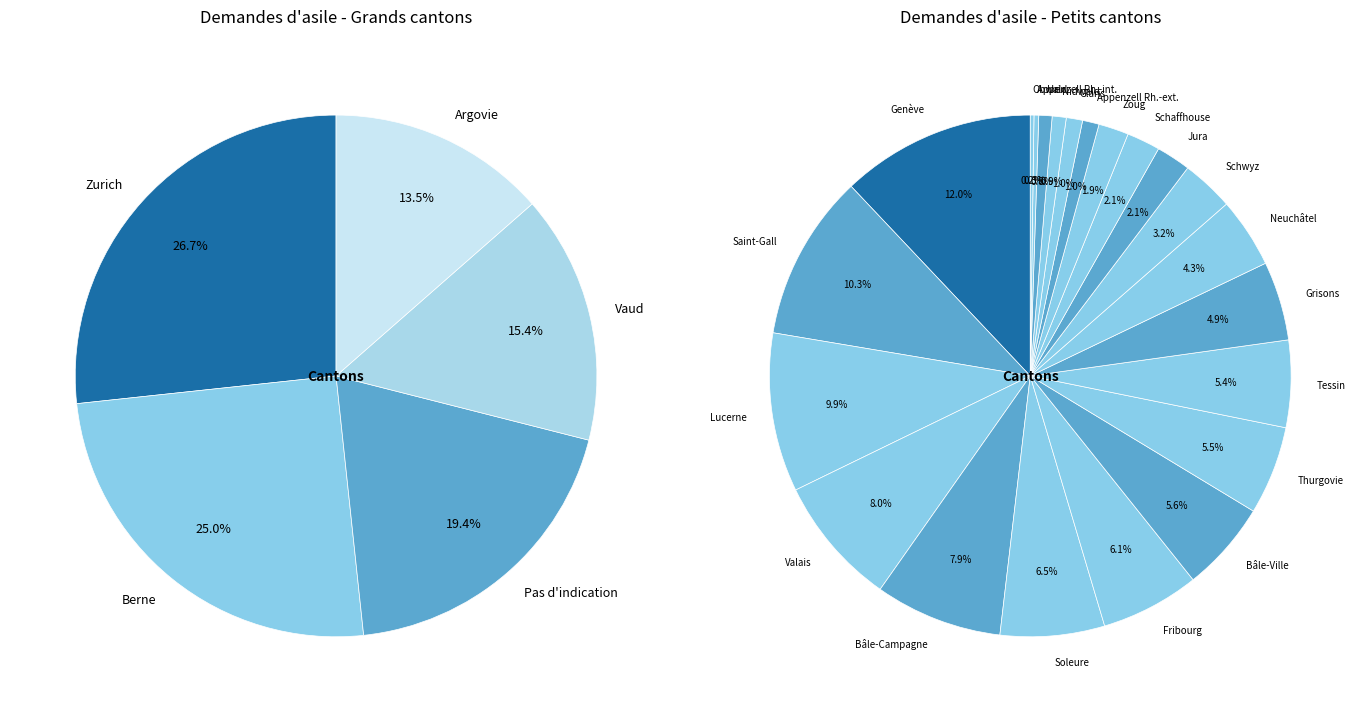

Does Argovie account for over 50% of the chart?

No